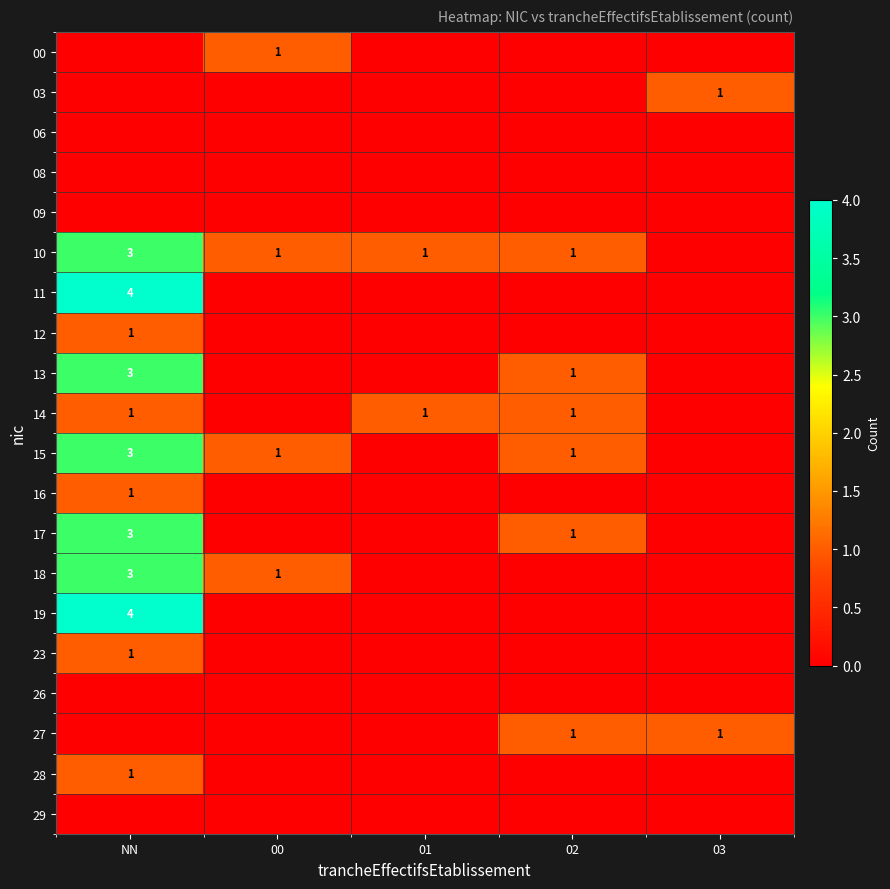

The value of 28 at NN is 2. True or false?

False